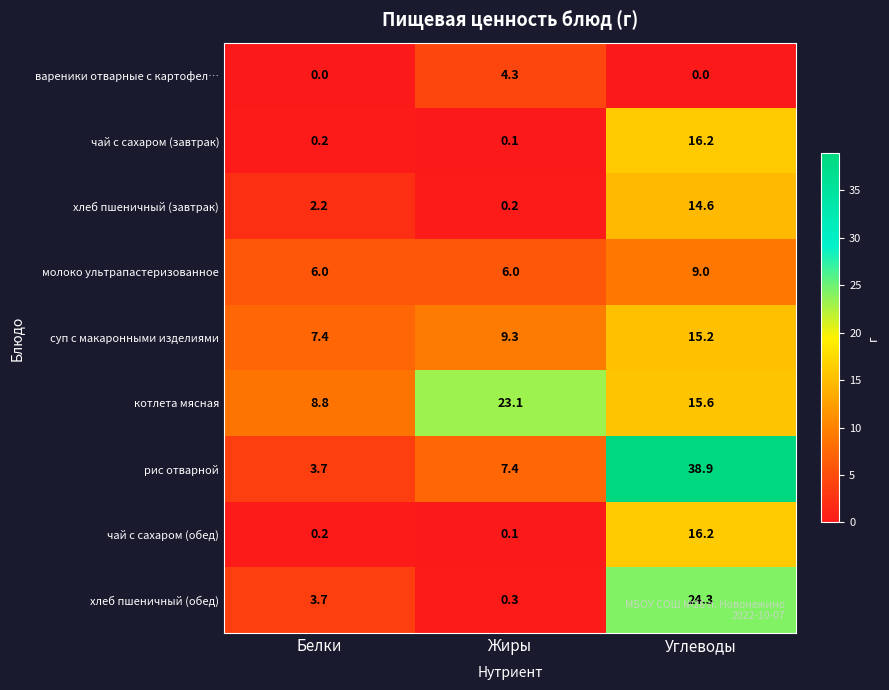

True or false: рис отварной has a value of 7.4 at Жиры.

True